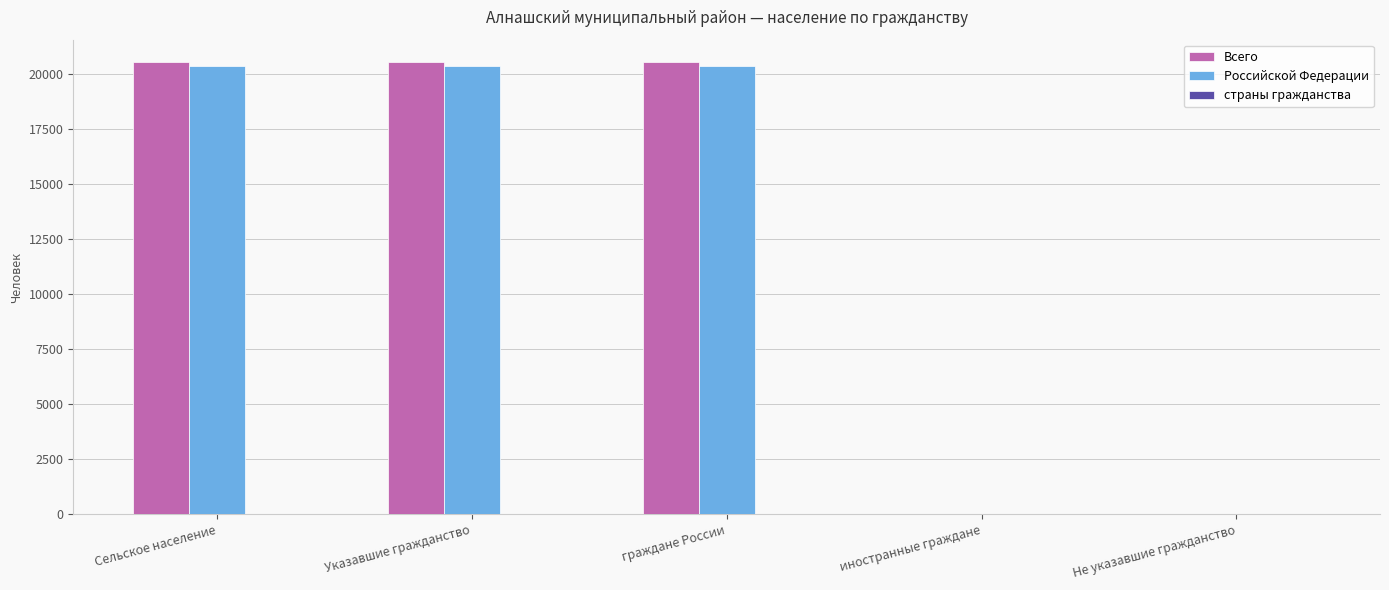

What is the maximum value shown in the chart?

20544